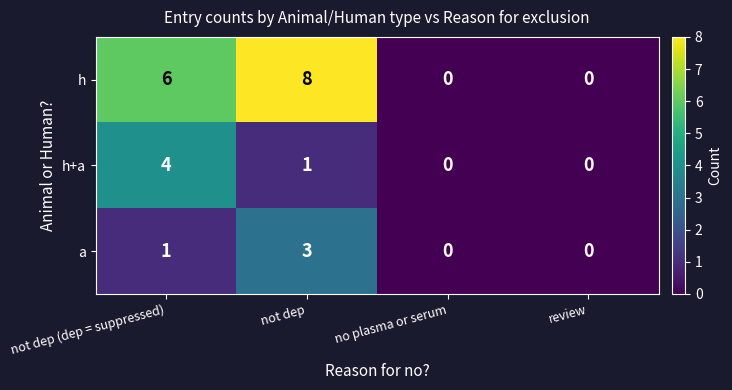

At how many categories does at least one series exceed 3?

2